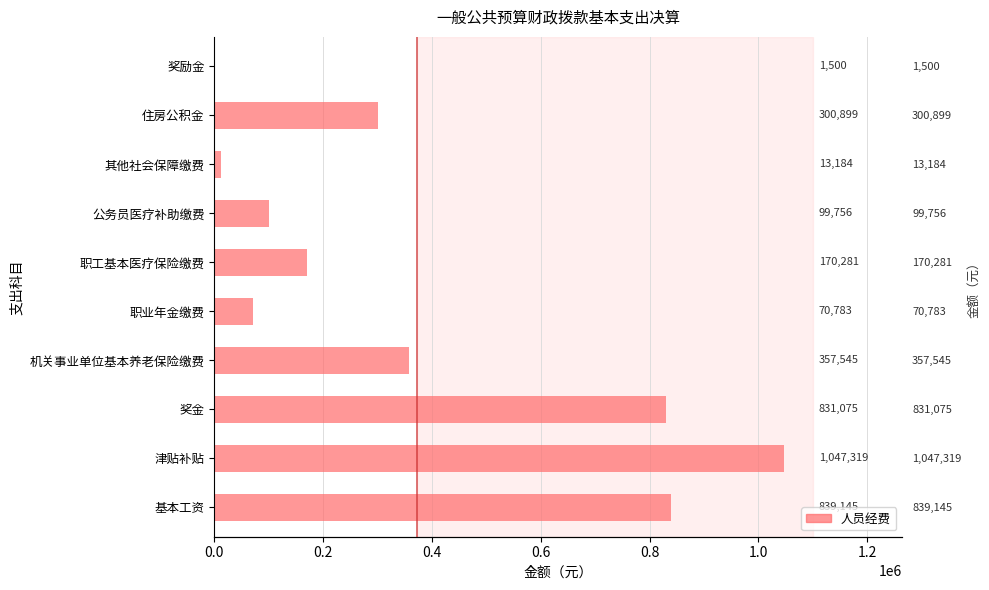

What is the difference between the second highest and second lowest values?

825960.8